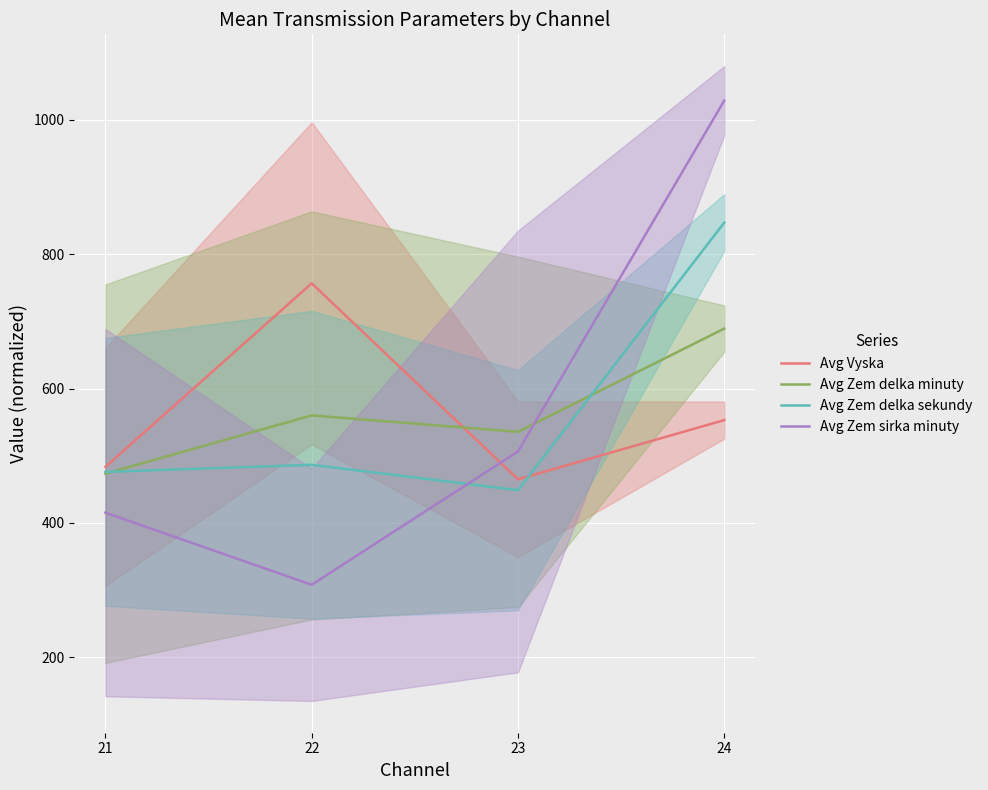

What are all the series names shown in the legend?

Avg Vyska, Avg Zem delka minuty, Avg Zem delka sekundy, Avg Zem sirka minuty